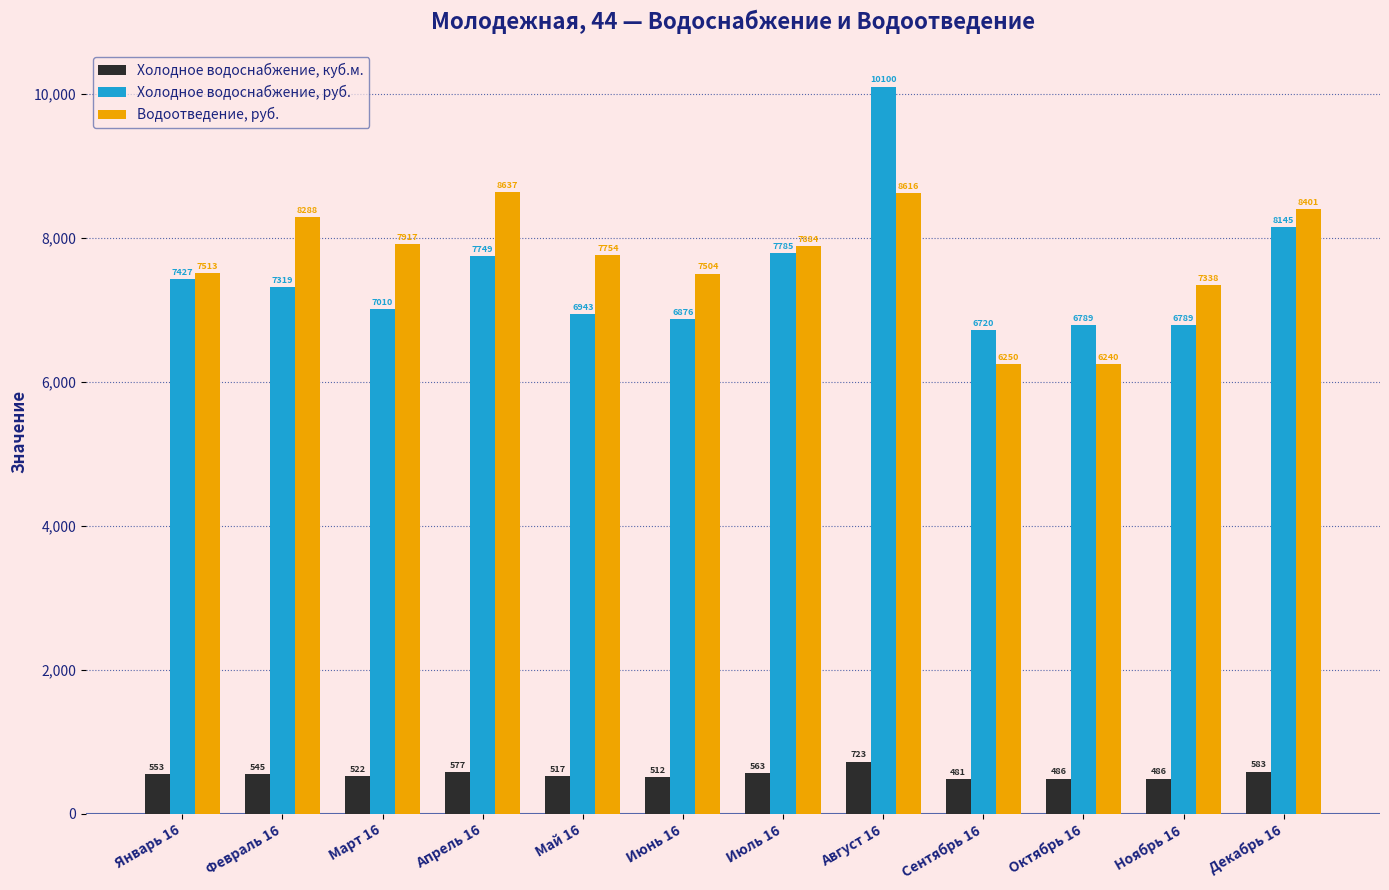

At which category is the sum across all series the highest?

Август 16